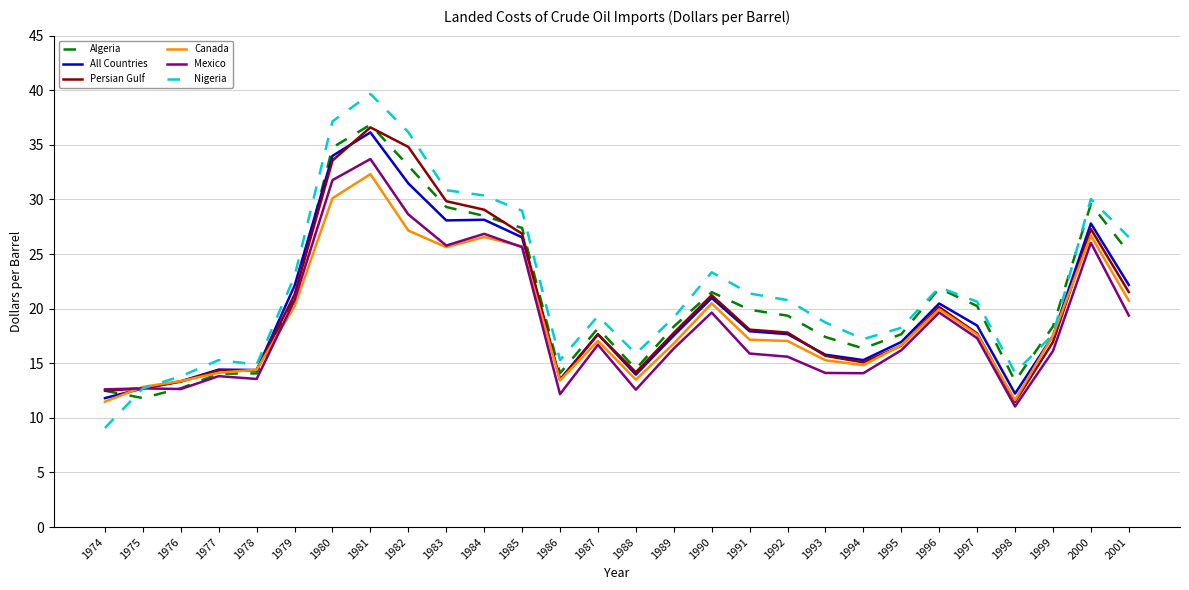

The value of Canada at 1991 is 26.9. True or false?

False